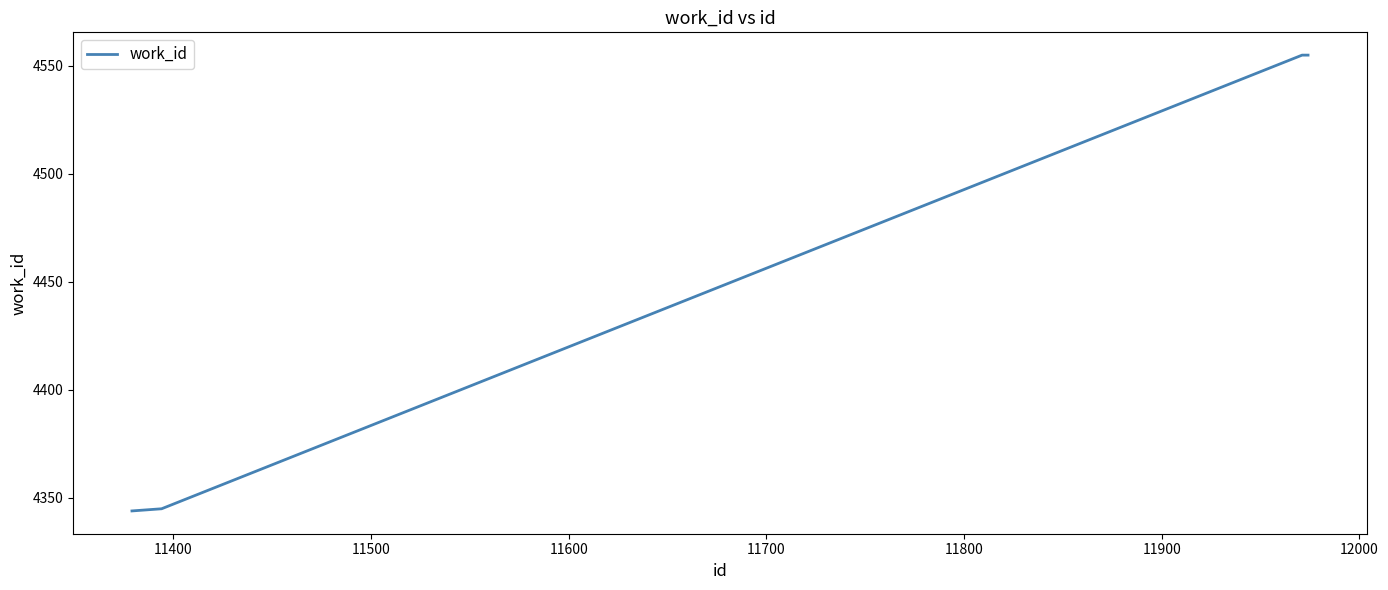

True or false: there are more than 1 points higher than both neighbors.

False